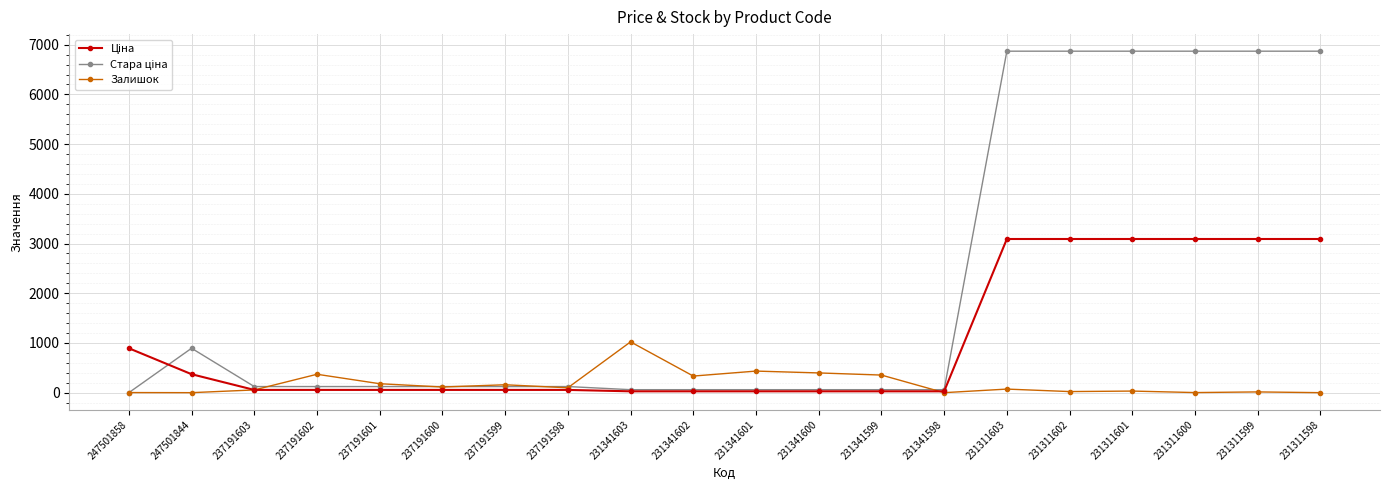

Is it true that Залишок equals 0.0 at 231311598?

True